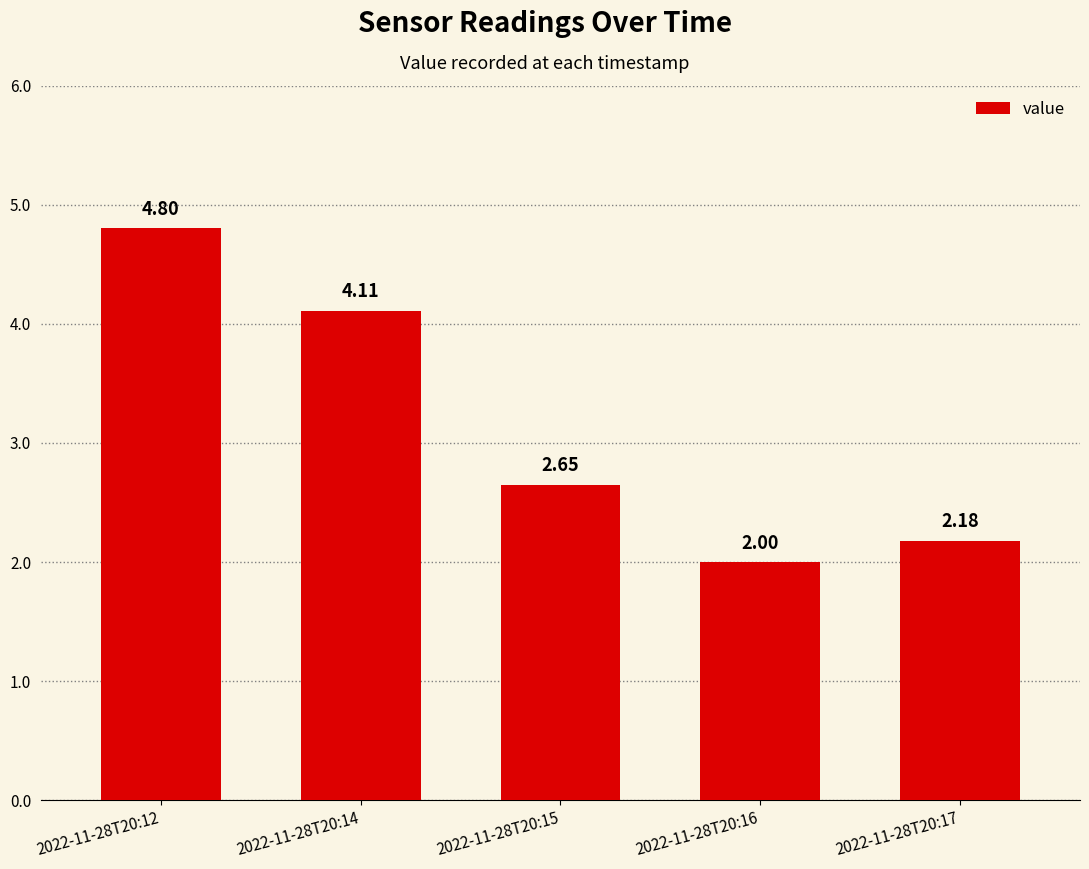

Where is the data nearest to the value 3?

2022-11-28T20:15